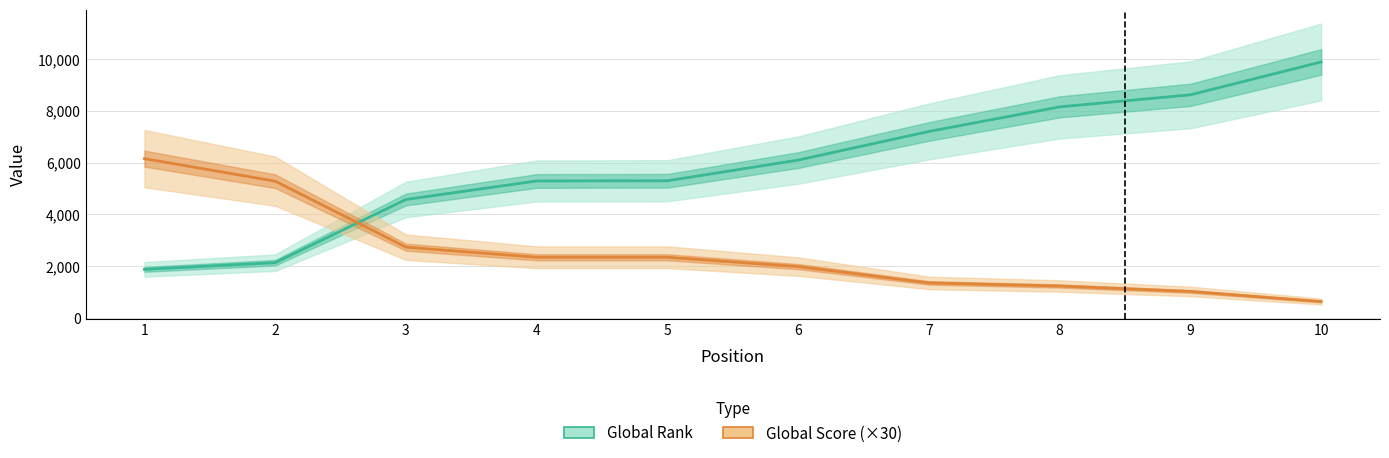

Which series ends up on top after the final intersection of Global Rank and Global Score (×30)?

Global Rank